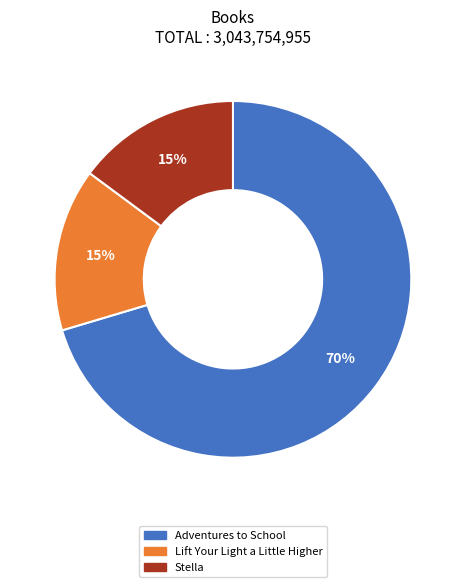

Does Lift Your Light a Little Higher account for over 50% of the chart?

No